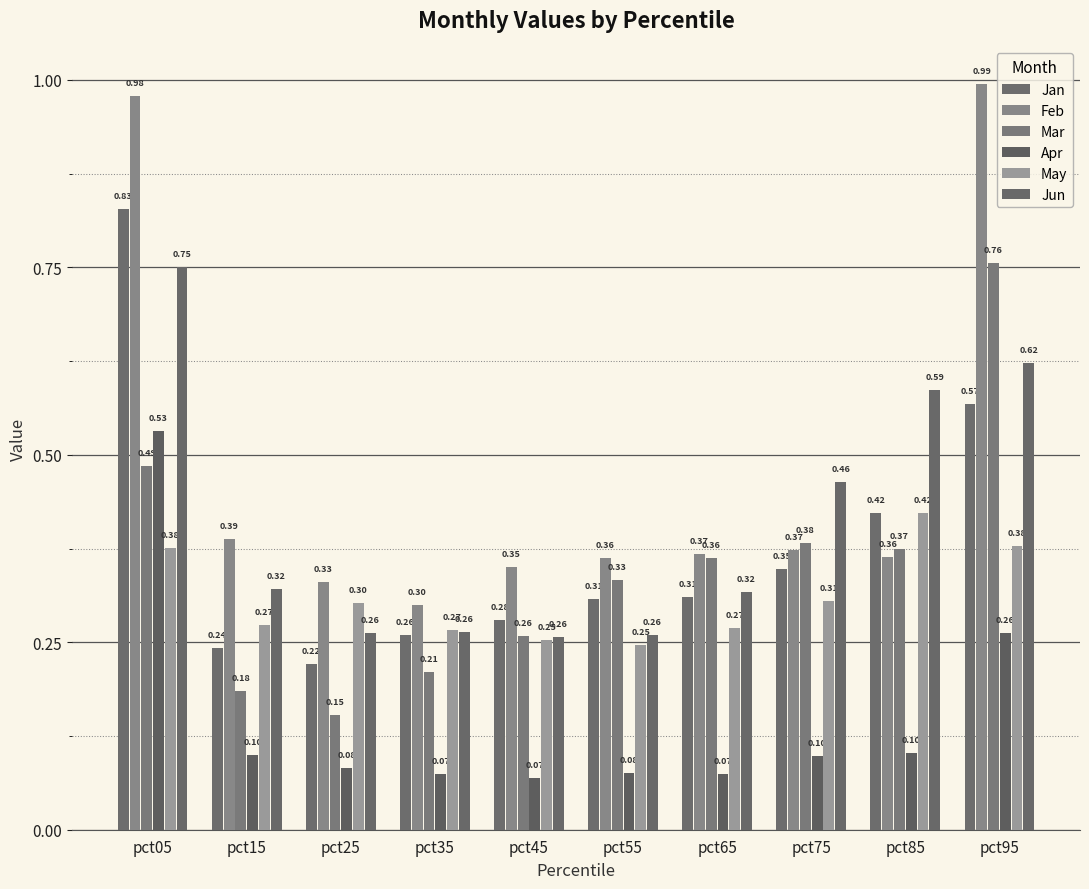

Count the number of categories in the chart.

10